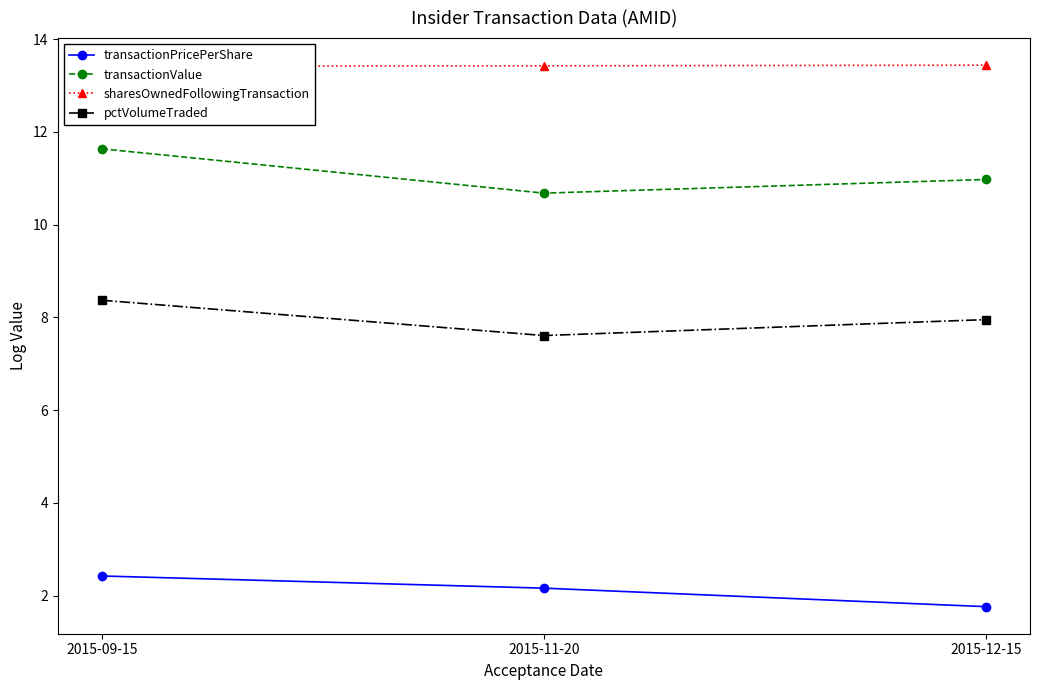

Does the chart have visible grid lines?

No